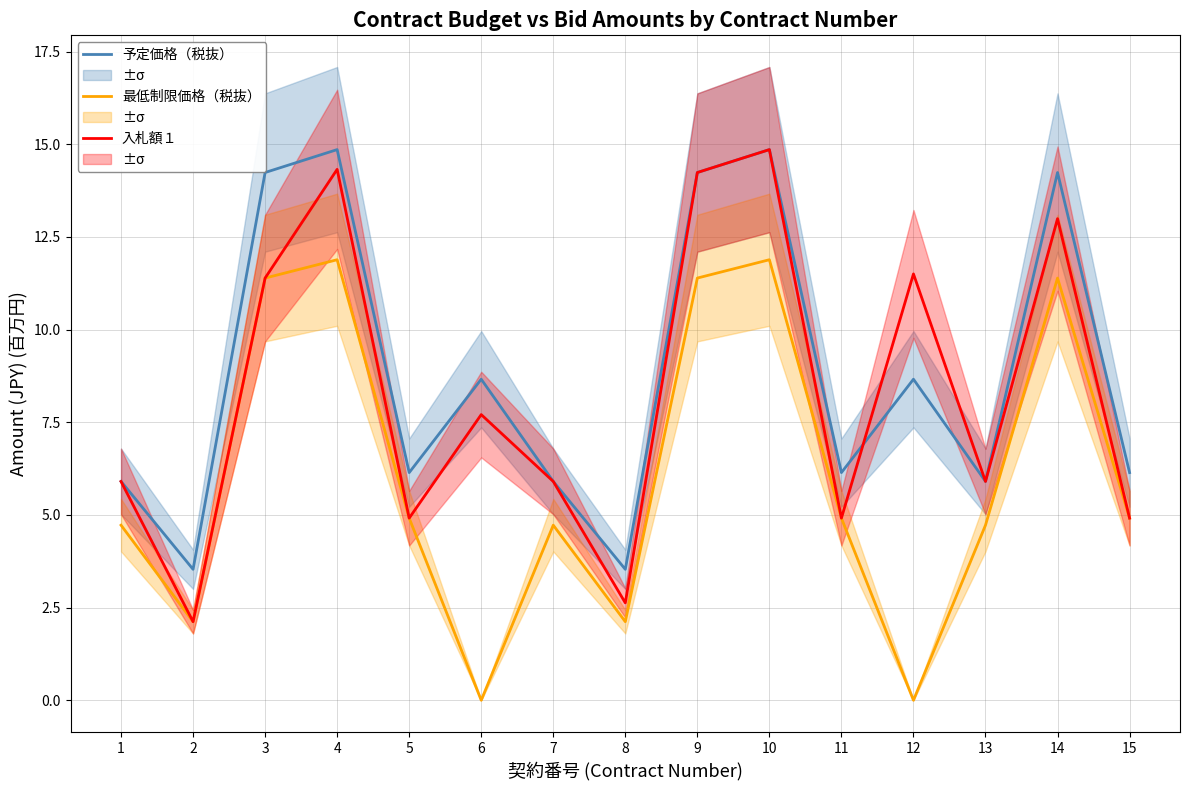

The value of 最低制限価格（税抜） at 13 is 4.7. True or false?

True